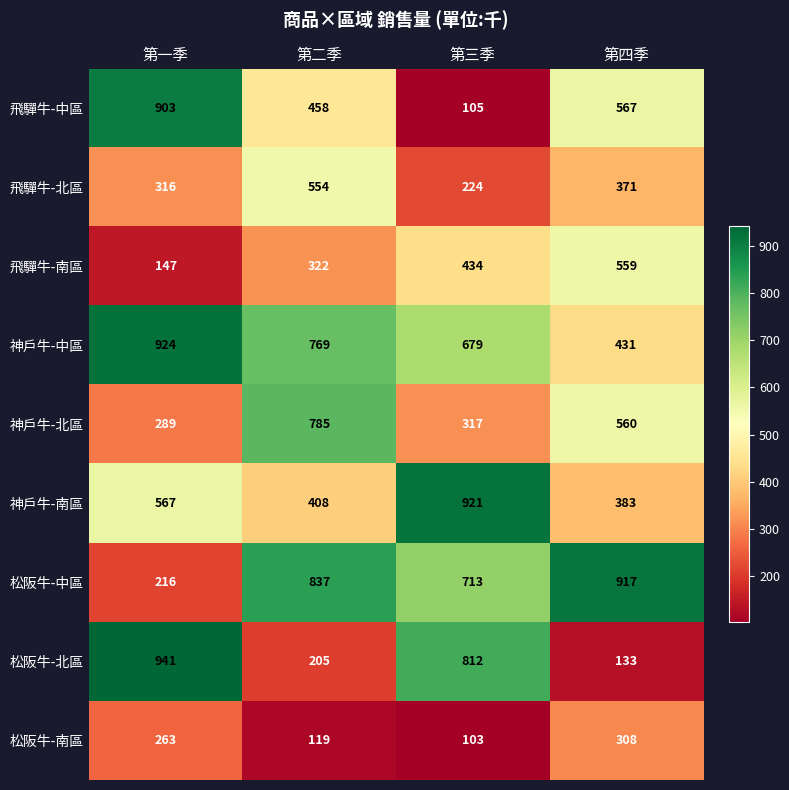

How many data points does each series have?

4